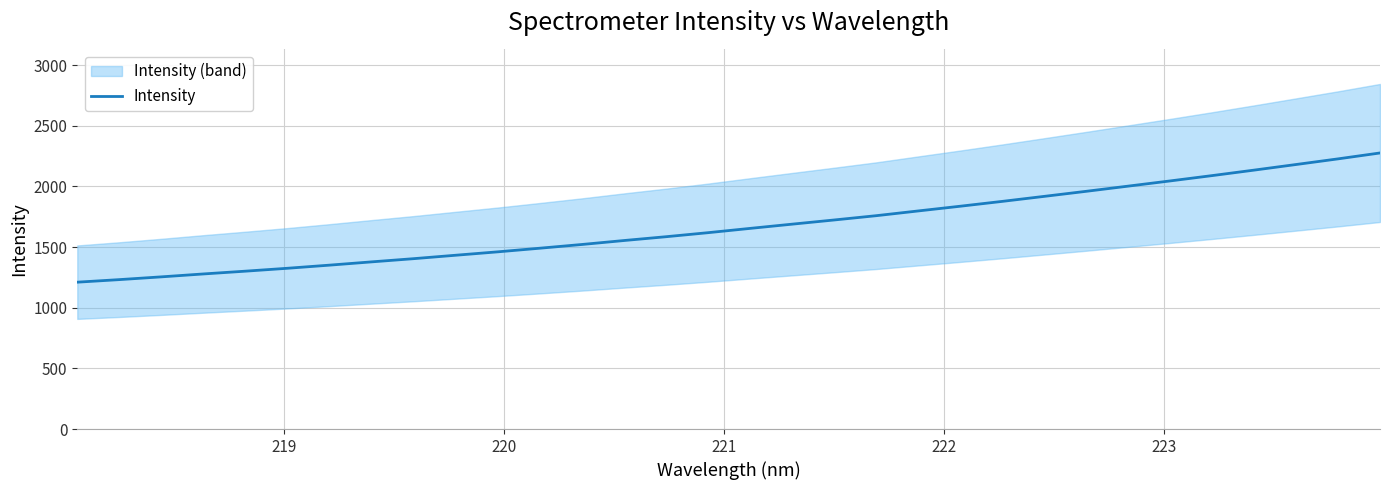

How many lines are shown in the chart?

1